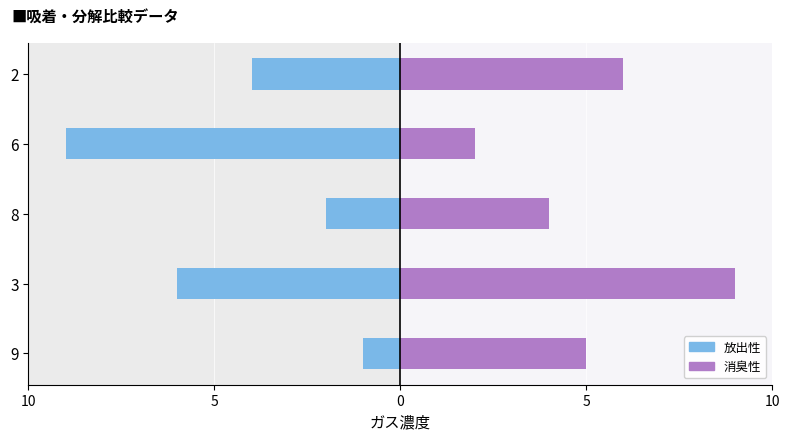

Which series has the largest total across all categories?

消臭性